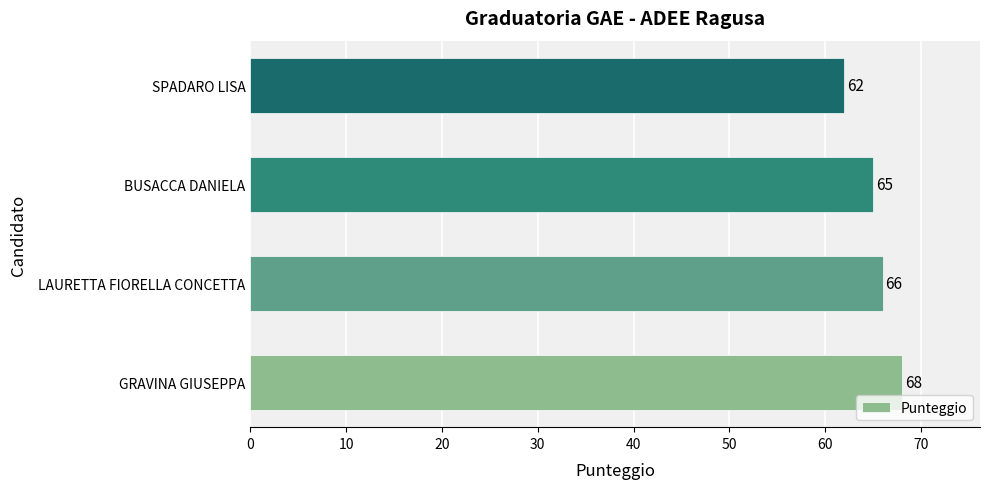

What is the change in value from GRAVINA GIUSEPPA to SPADARO LISA?

-6